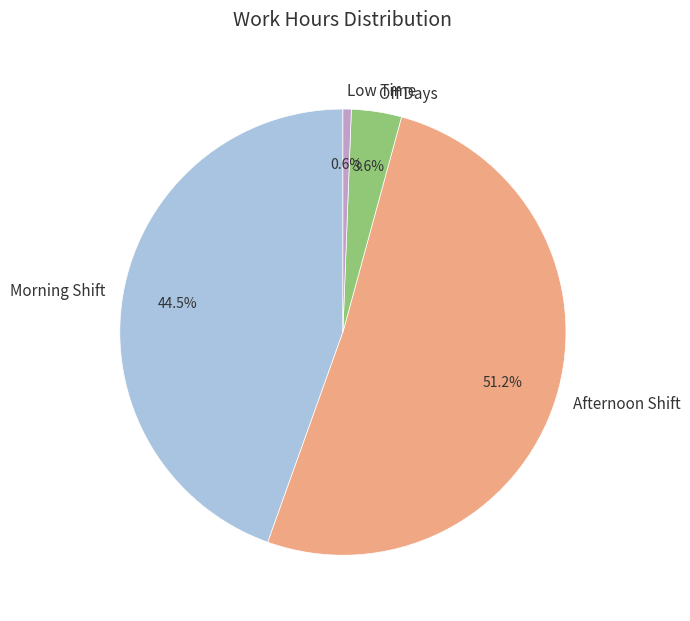

Which slice is the largest?

Afternoon Shift